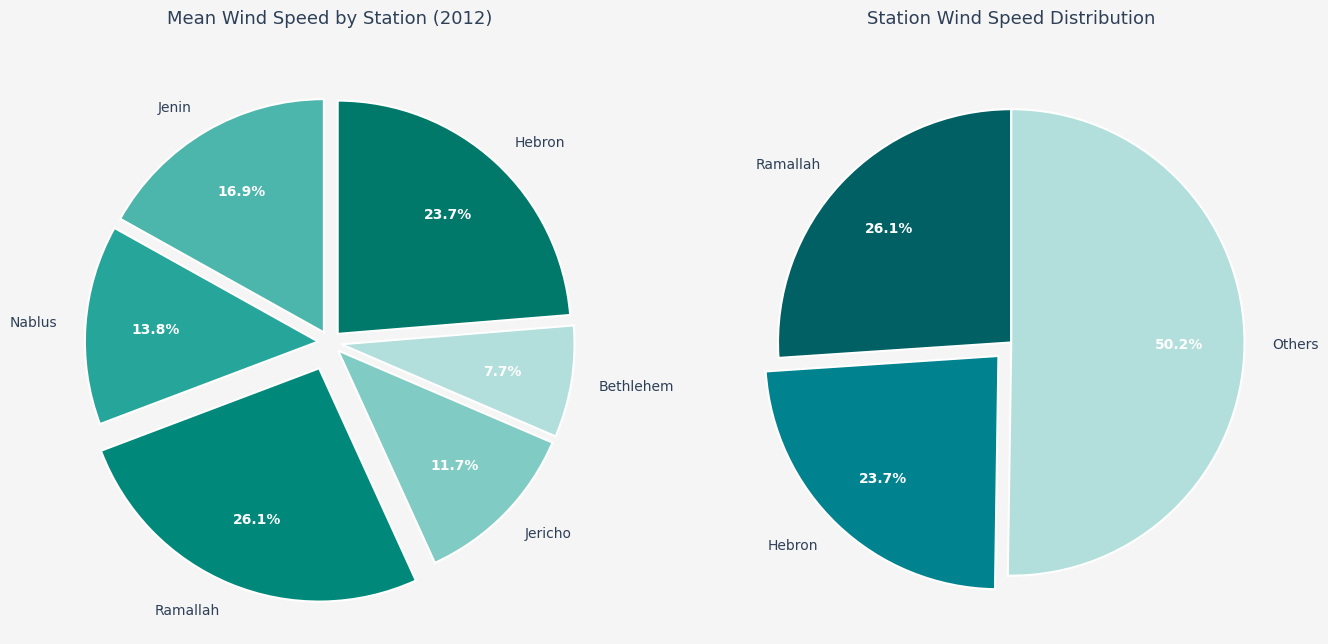

Which has a higher value, Nablus or Hebron?

Hebron